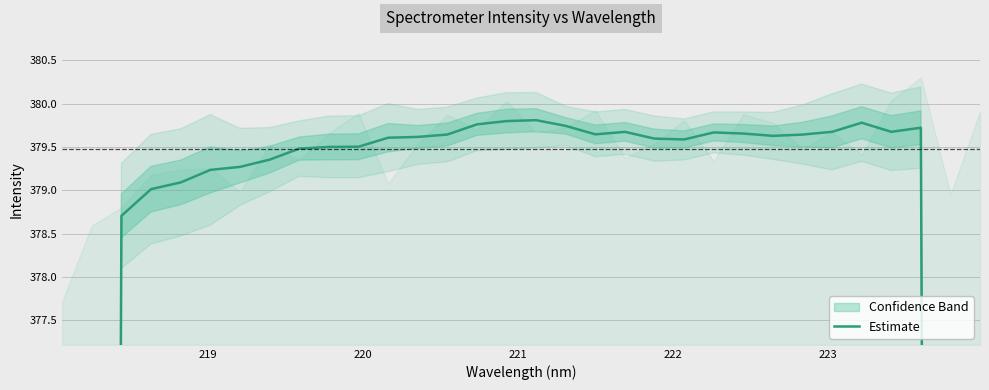

Is this an area chart (filled region under the line)?

No